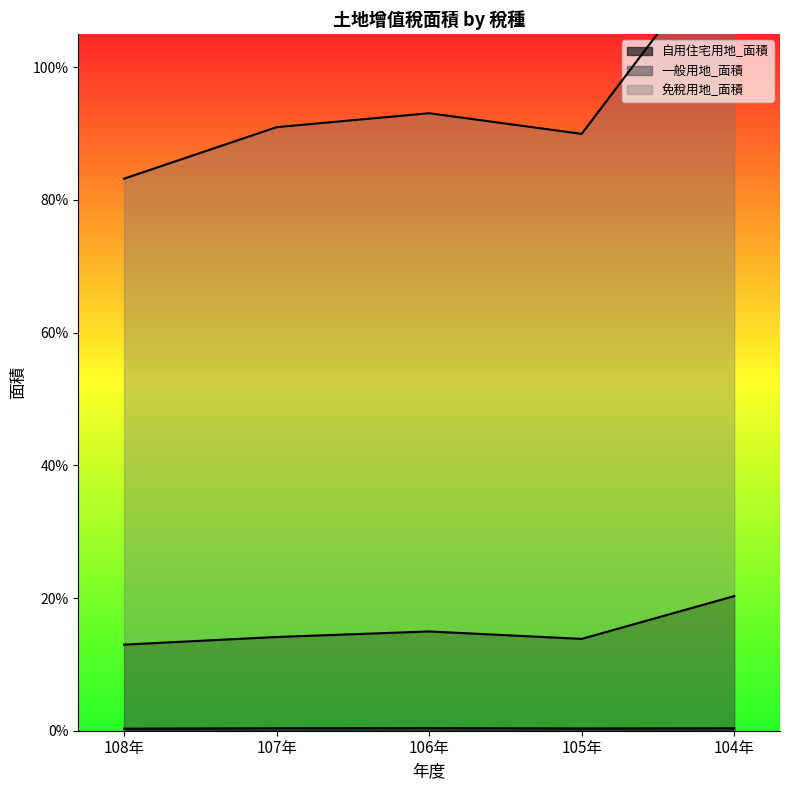

Between 106年 and 104年, which series saw the biggest shift?

免稅用地_面積